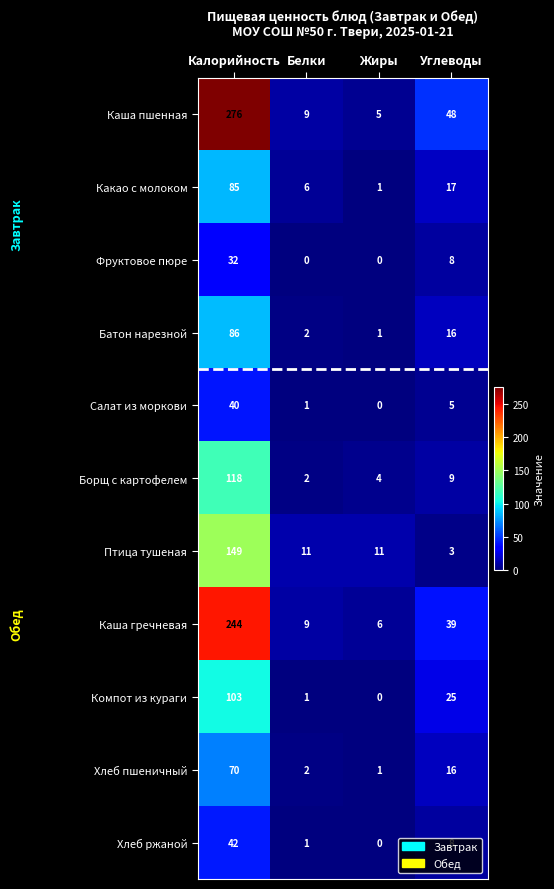

At which category is the sum across all series the highest?

Калорийность